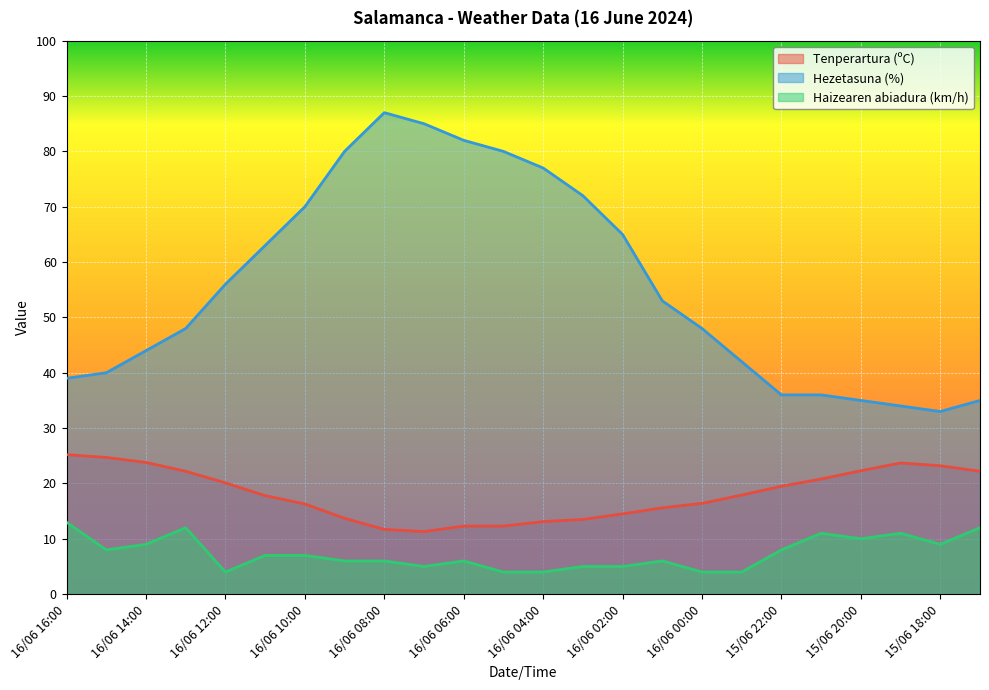

What is the spread (max minus min) of values at 16/06 01:00?

47.0